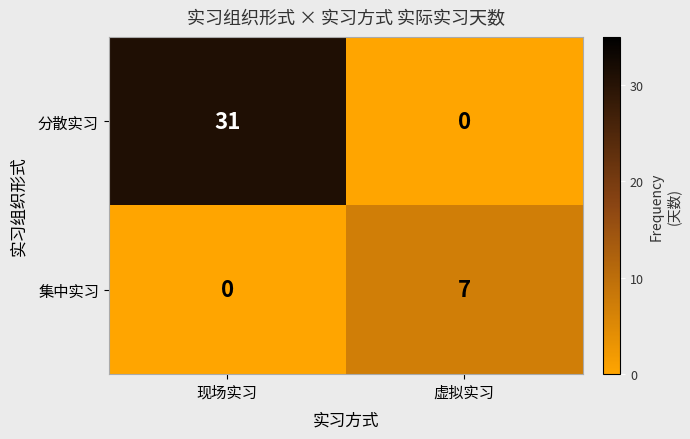

How many data points does each series have?

2